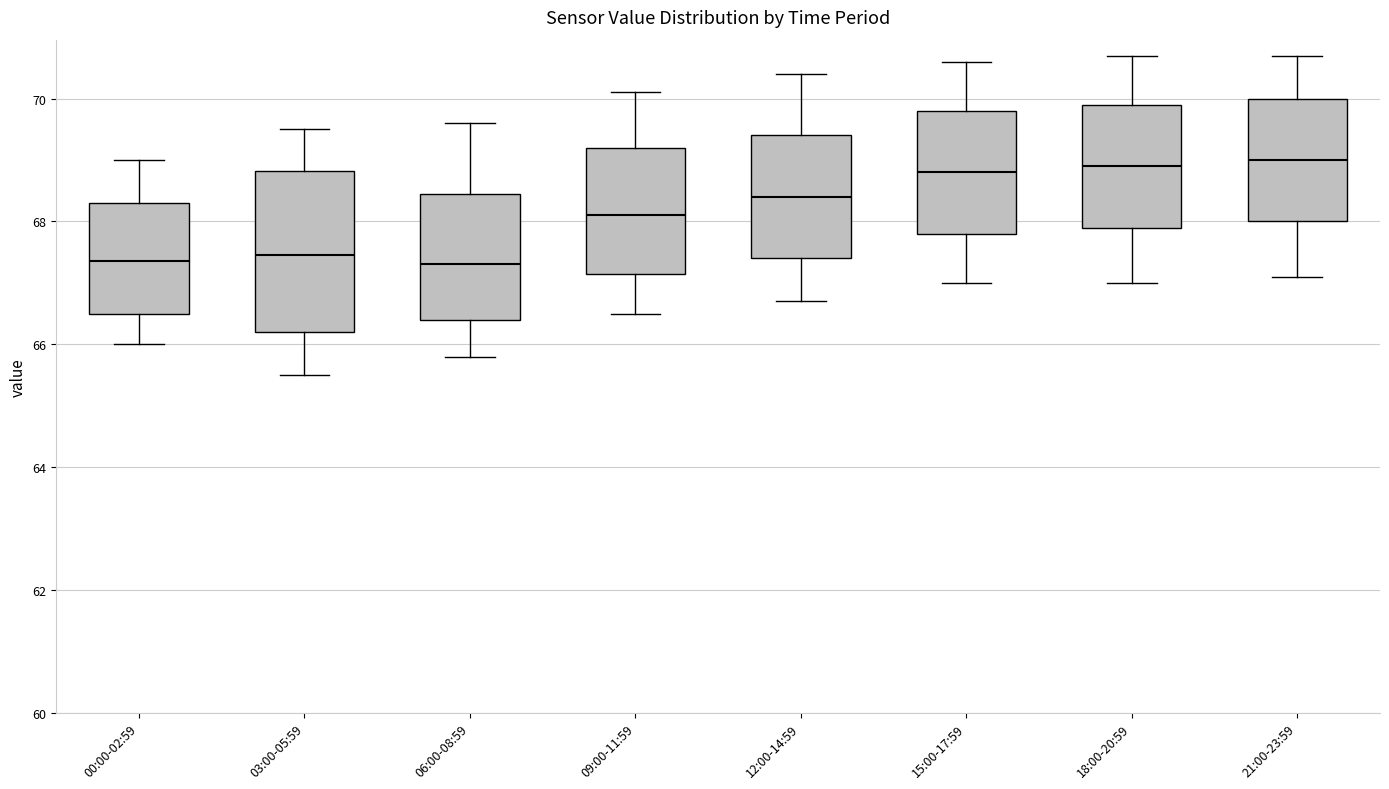

Reading left to right, read every box against the y-axis: the position of its median line, the range the box covers, and the ends of its whiskers. The values are not printed on the chart, so give them approximately, as read against the axis.

00:00-02:59: median 67.4, box 66.6 to 68.4, whiskers 66.0 to 69.0
03:00-05:59: median 67.4, box 66.2 to 68.8, whiskers 65.6 to 69.6
06:00-08:59: median 67.4, box 66.4 to 68.4, whiskers 65.8 to 69.6
09:00-11:59: median 68.2, box 67.2 to 69.2, whiskers 66.6 to 70.2
12:00-14:59: median 68.4, box 67.4 to 69.4, whiskers 66.8 to 70.4
15:00-17:59: median 68.8, box 67.8 to 69.8, whiskers 67.0 to 70.6
18:00-20:59: median 69.0, box 68.0 to 70.0, whiskers 67.0 to 70.8
21:00-23:59: median 69.0, box 68.0 to 70.0, whiskers 67.2 to 70.8